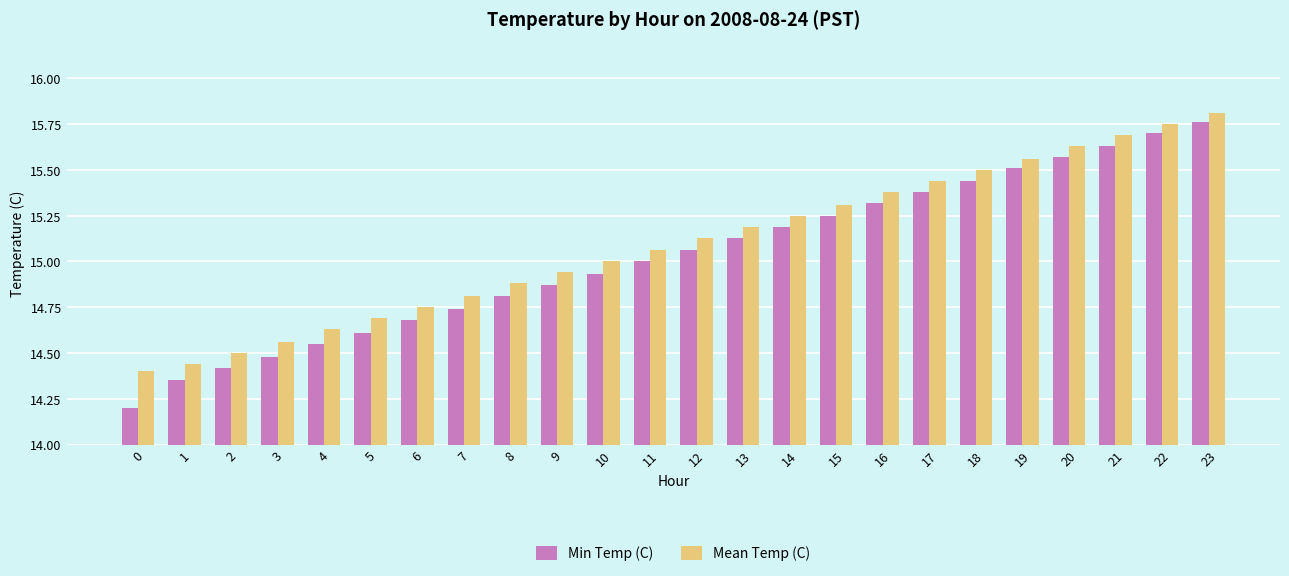

What is the difference between the Mean Temp (C) values at 5 and 21?

1.0